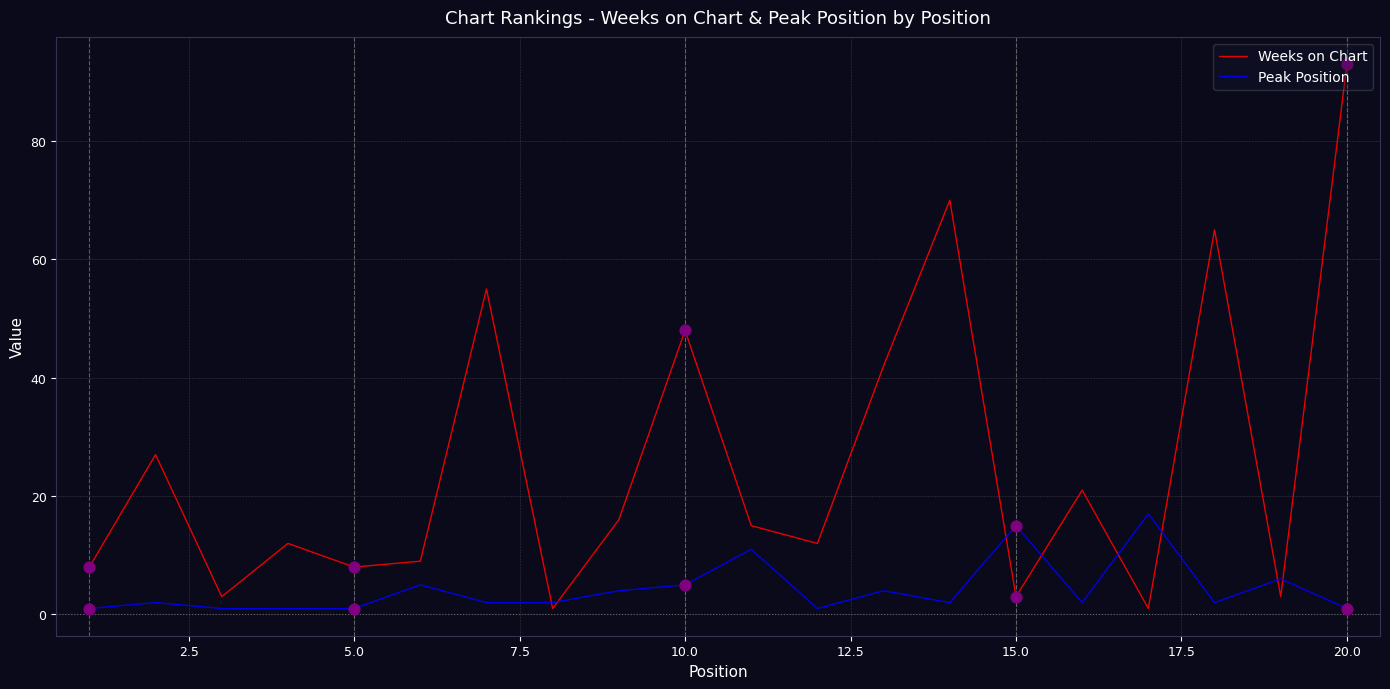

Which series has the largest total across all categories?

Weeks on Chart